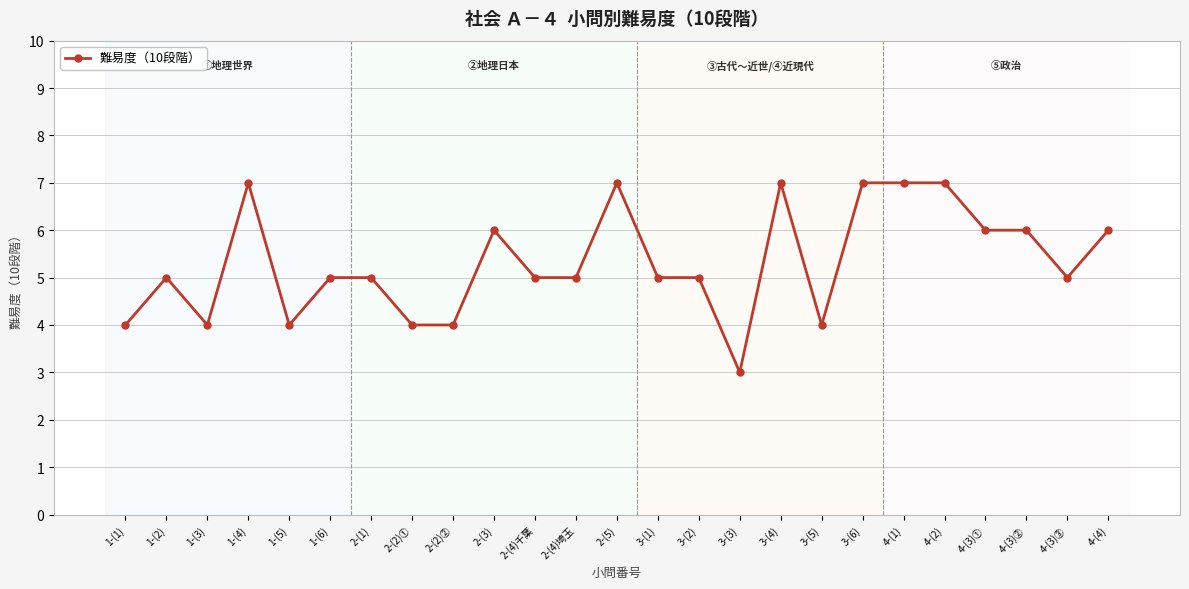

Reading right to left, what are all the values shown in this chart?

6	5	6	6	7	7	7	4	7	3	5	5	7	5	5	6	4	4	5	5	4	7	4	5	4